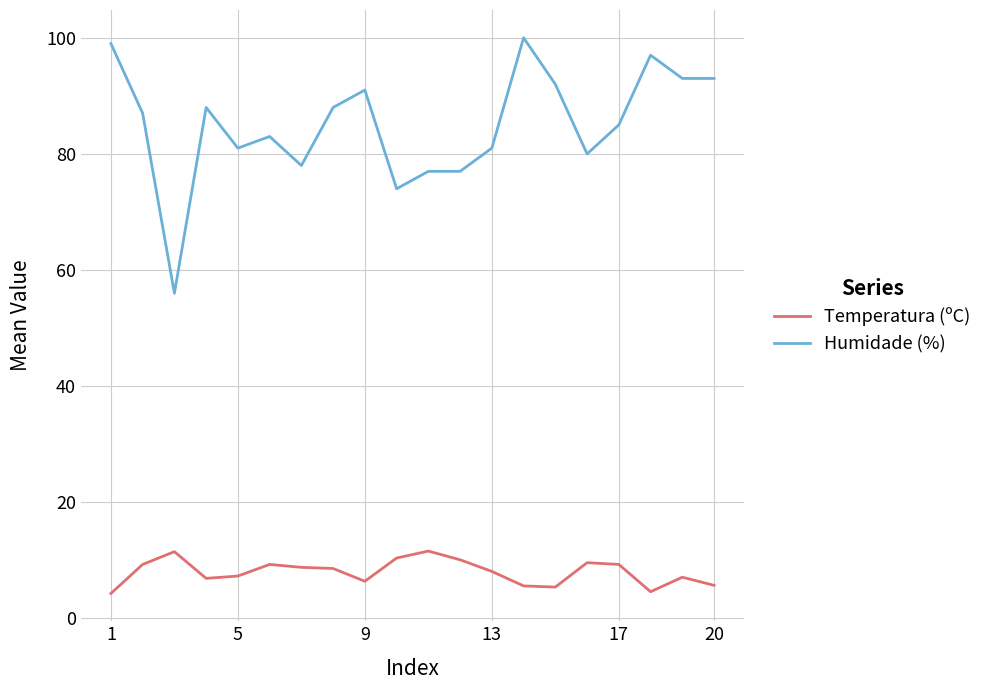

What are all the series names shown in the legend?

Temperatura (ºC), Humidade (%)